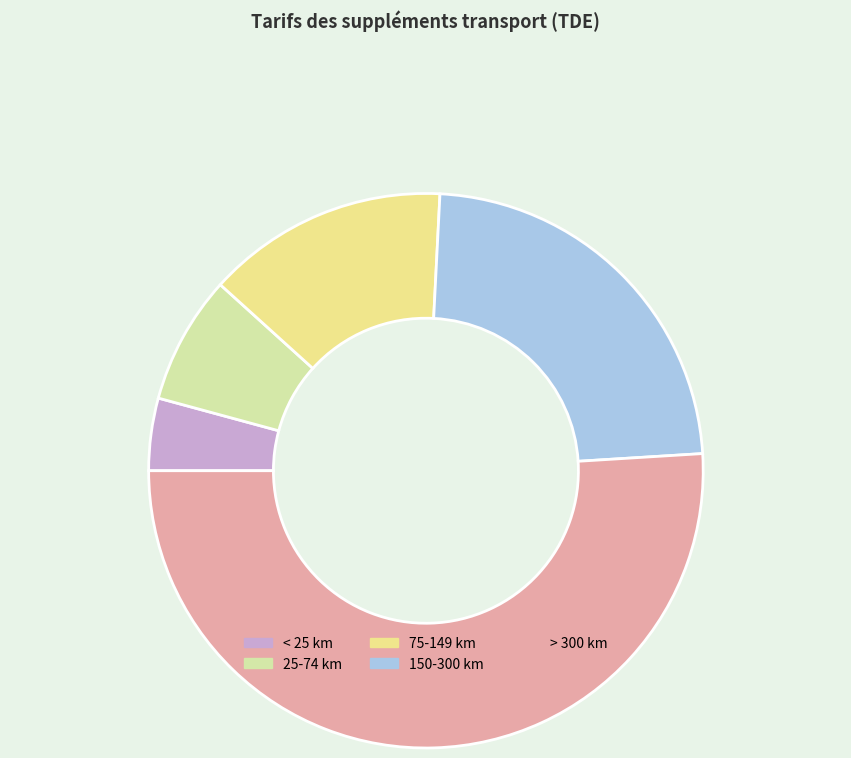

What is the smallest slice in the pie chart?

< 25 km